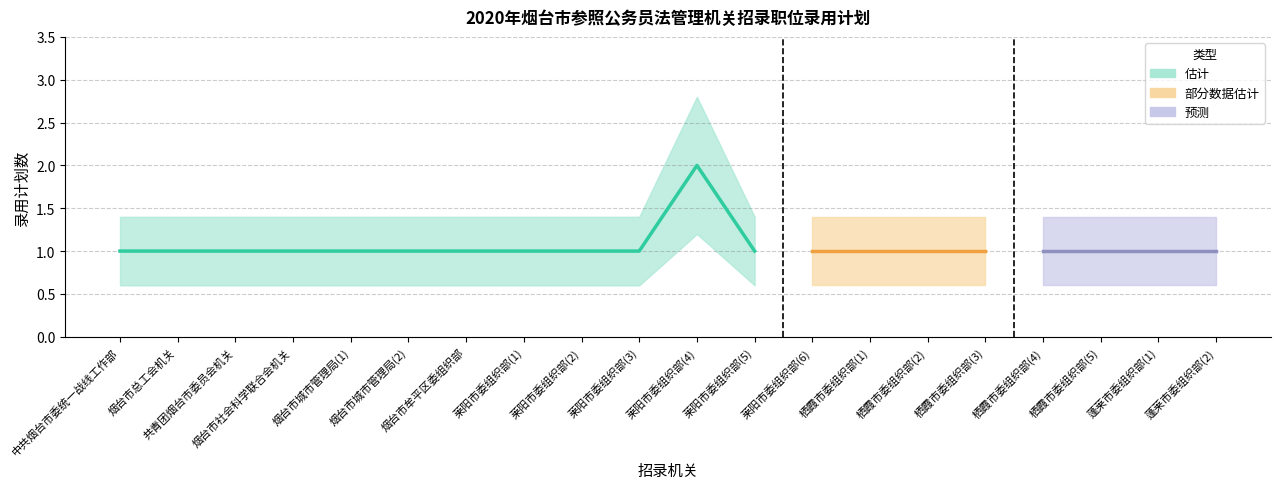

True or false: 录用计划下限 and 录用计划上限 cross at least once.

False